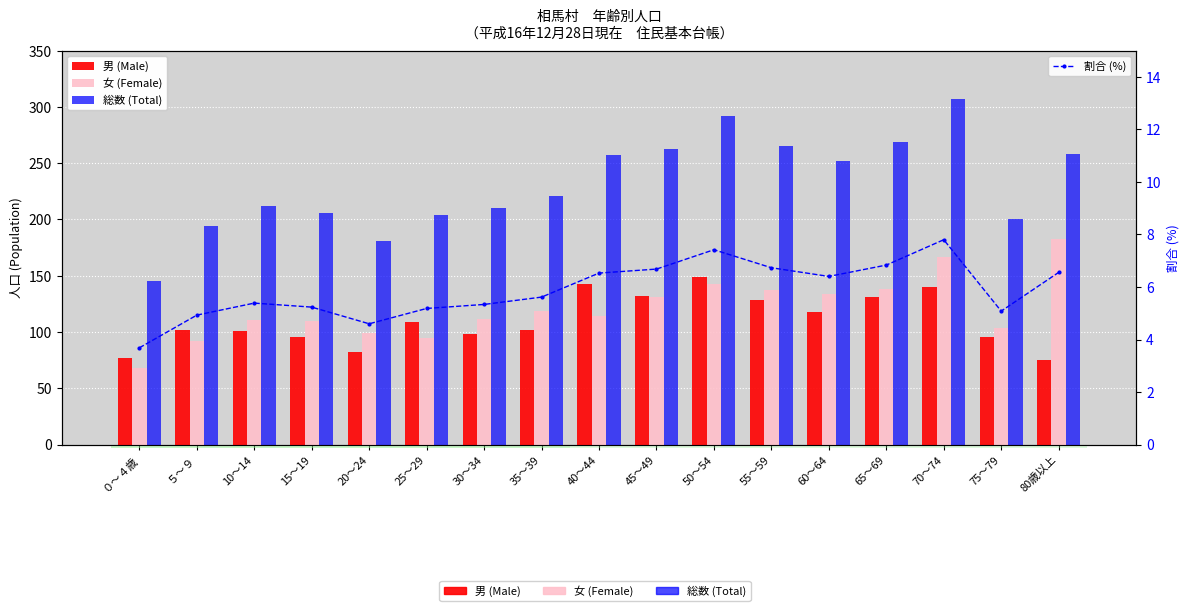

What is the average value of the 男 (Male) series?

110.5